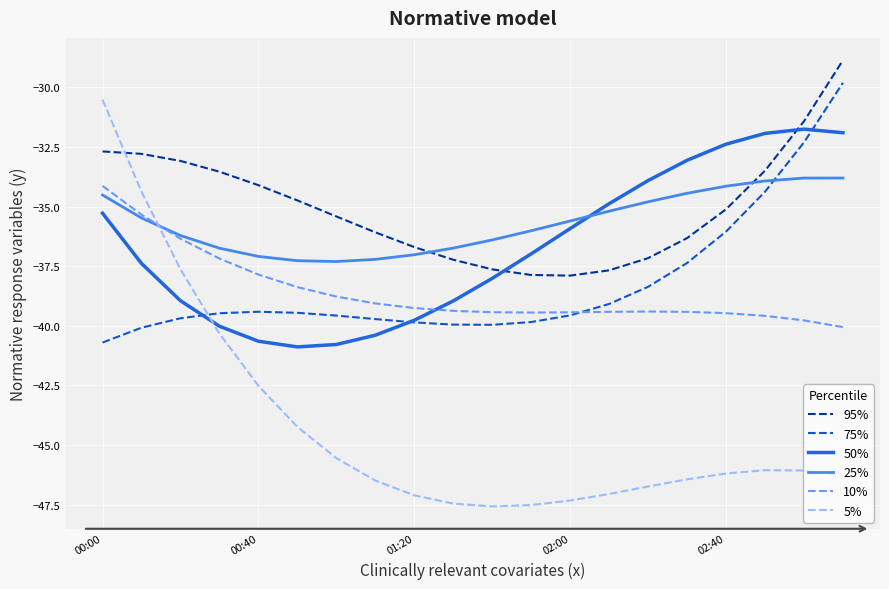

Which series has the widest spread of values?

5%